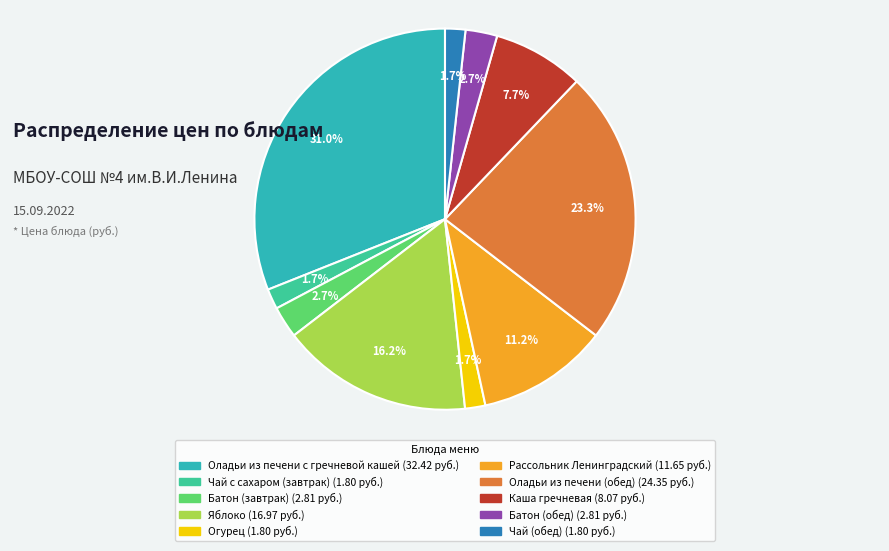

To the nearest percent, what is the average slice percentage?

10%